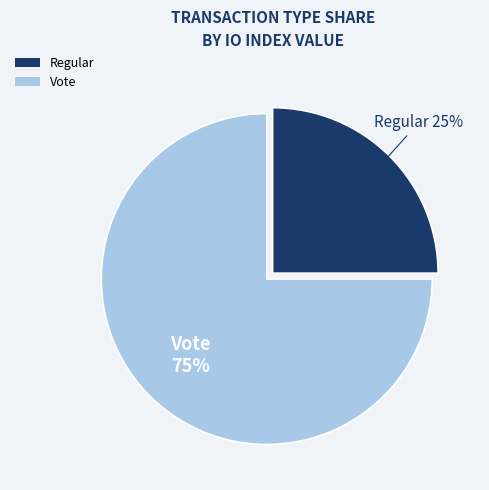

To the nearest percent, what is the combined percentage of Vote and Regular?

100%